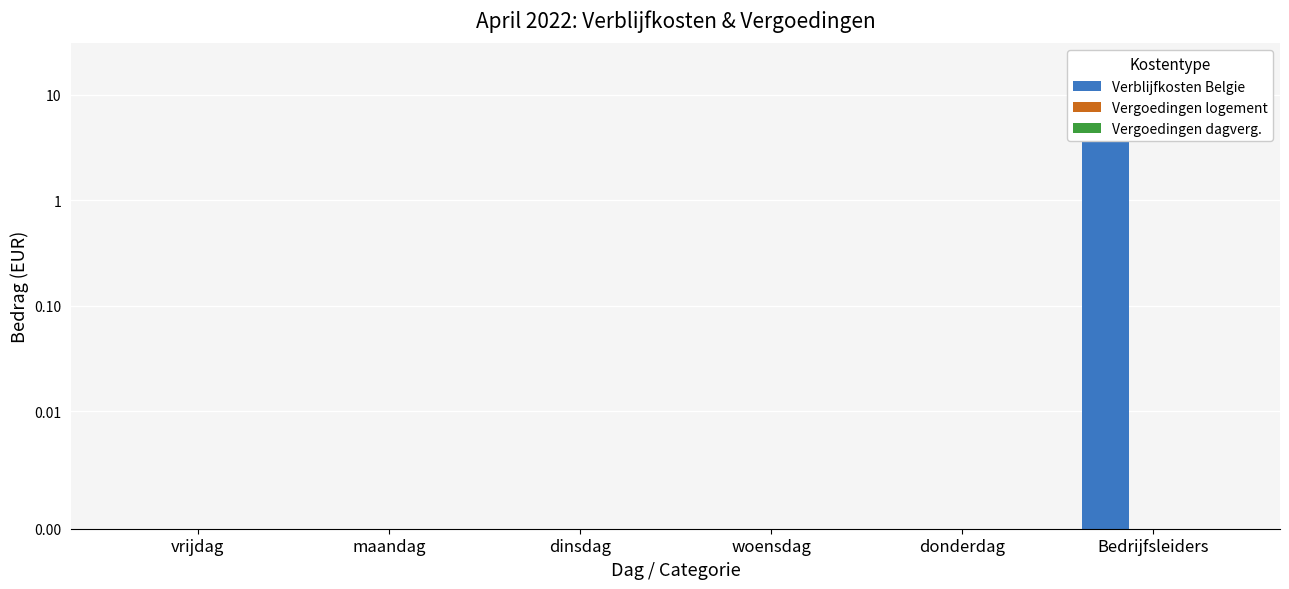

The value of Verblijfkosten Belgie at woensdag is -10.8. True or false?

False